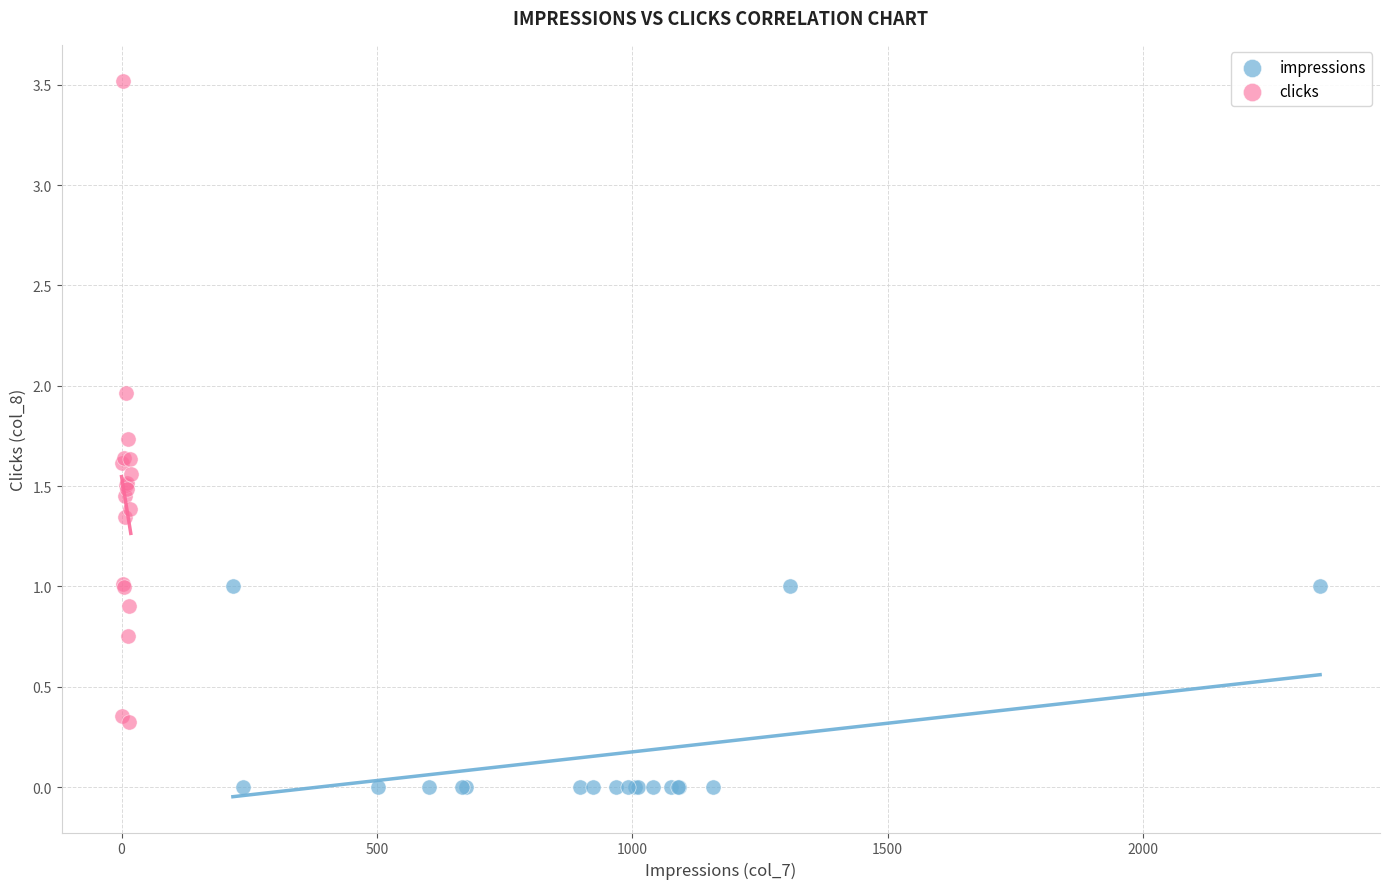

Which series has the widest spread of Y values?

clicks